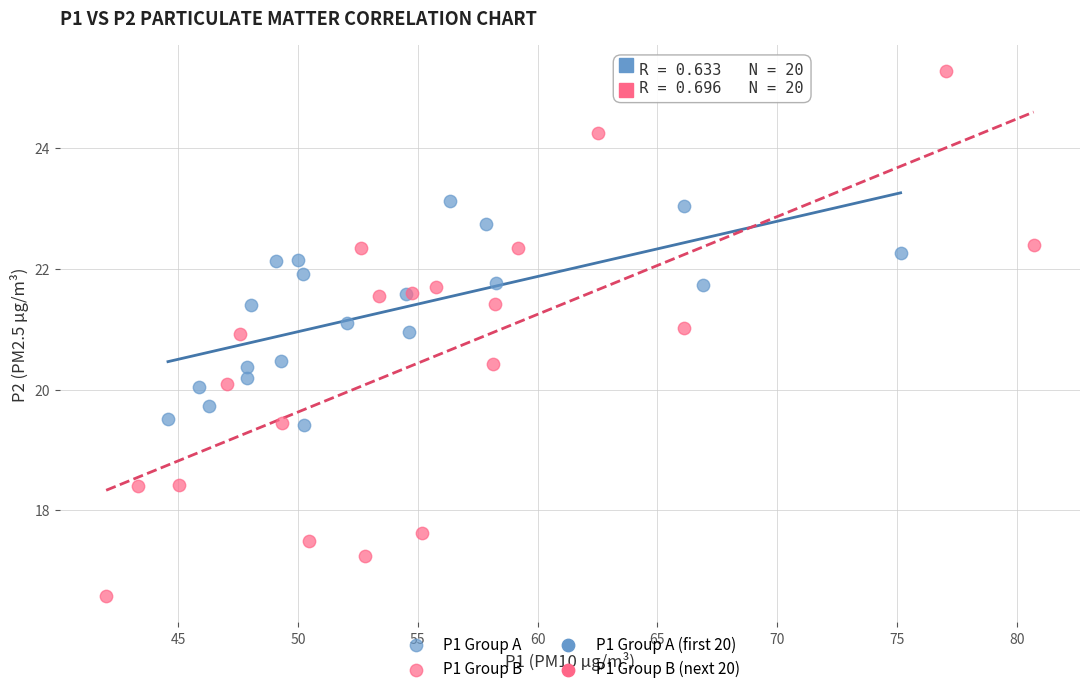

Which series contains the highest Y value?

P1 Group B